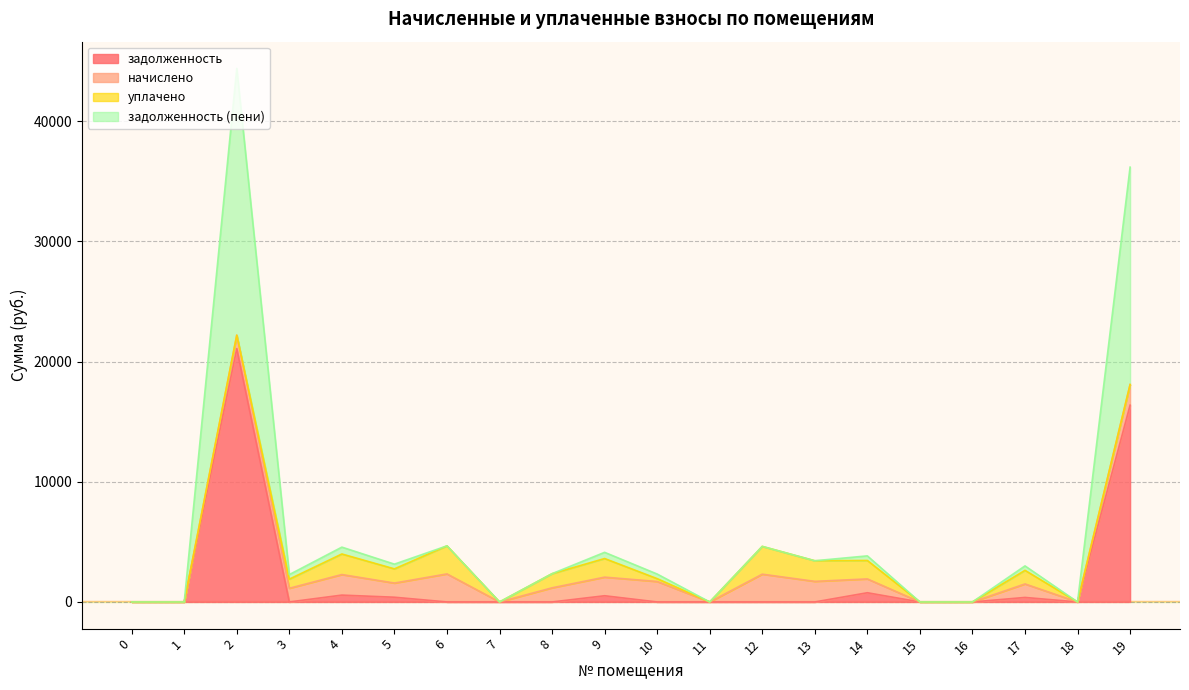

Which series has the widest spread of values?

задолженность (пени)